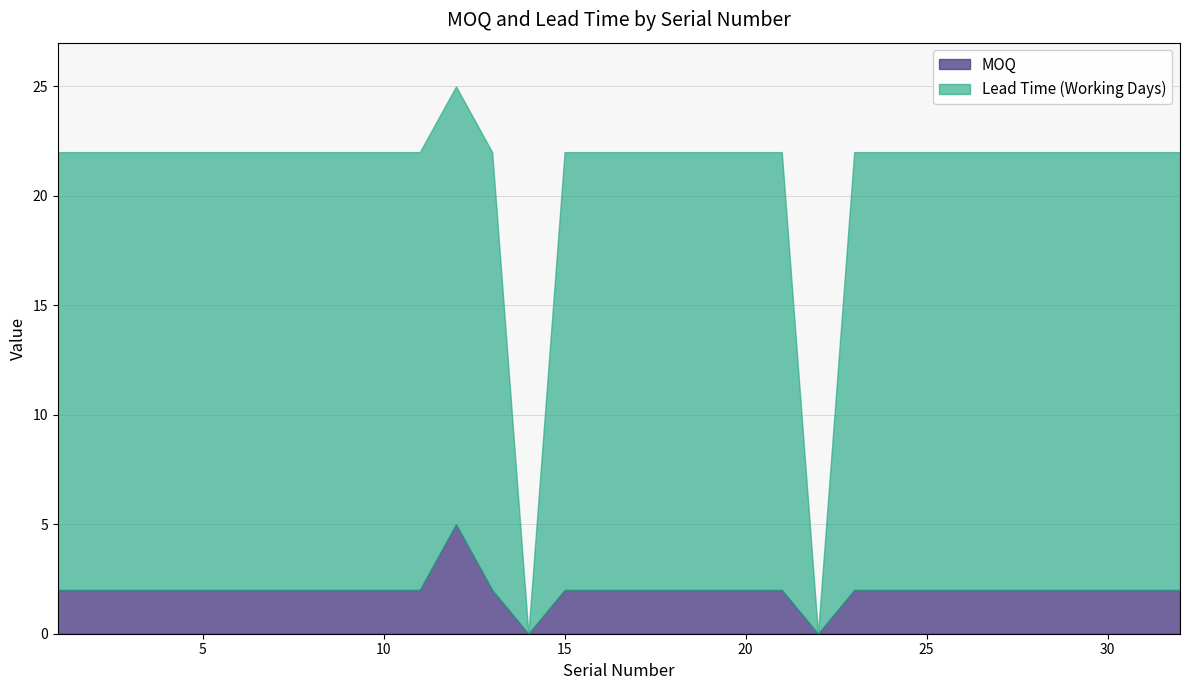

Which series has the largest total across all categories?

Lead Time (Working Days)